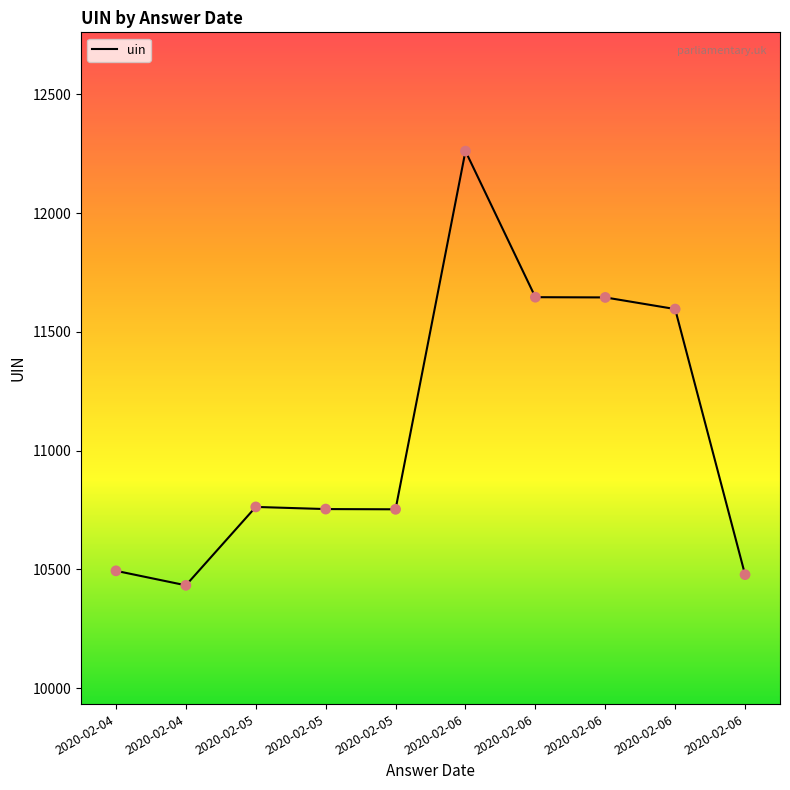

Approximately how many times larger is the value at 2020-02-05 compared to 2020-02-04?

1.0